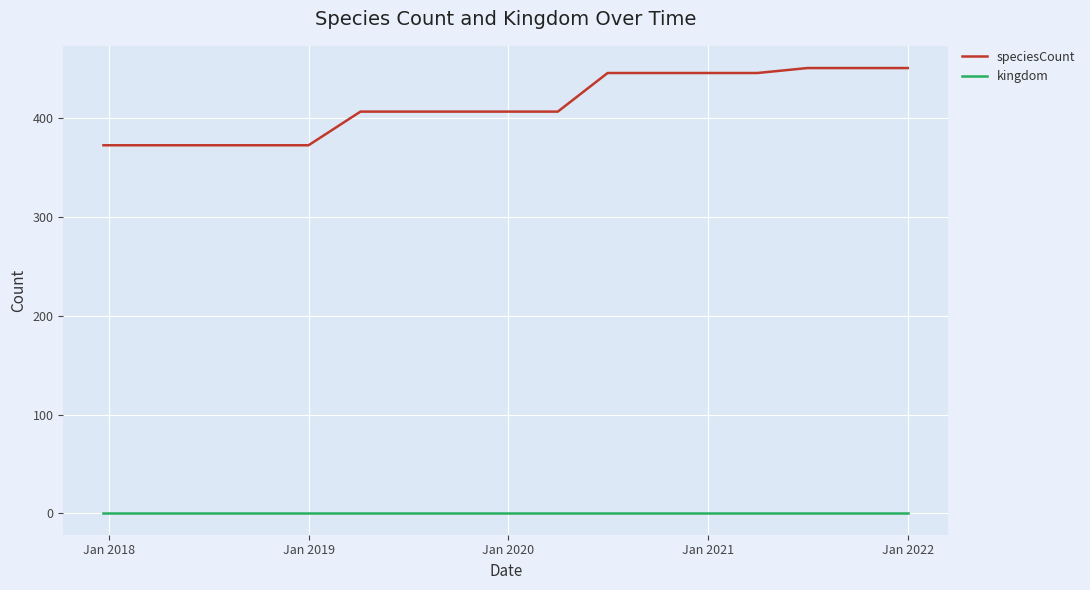

What is the difference between the maximum and minimum values in the speciesCount series?

78